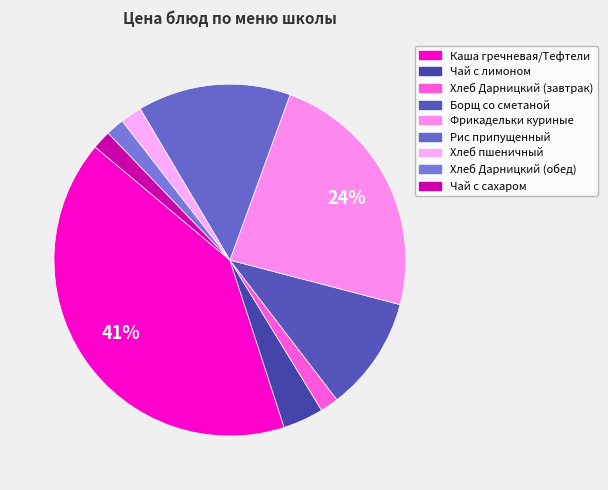

Do Рис припущенный and Чай с сахаром together represent more than half of the pie?

No